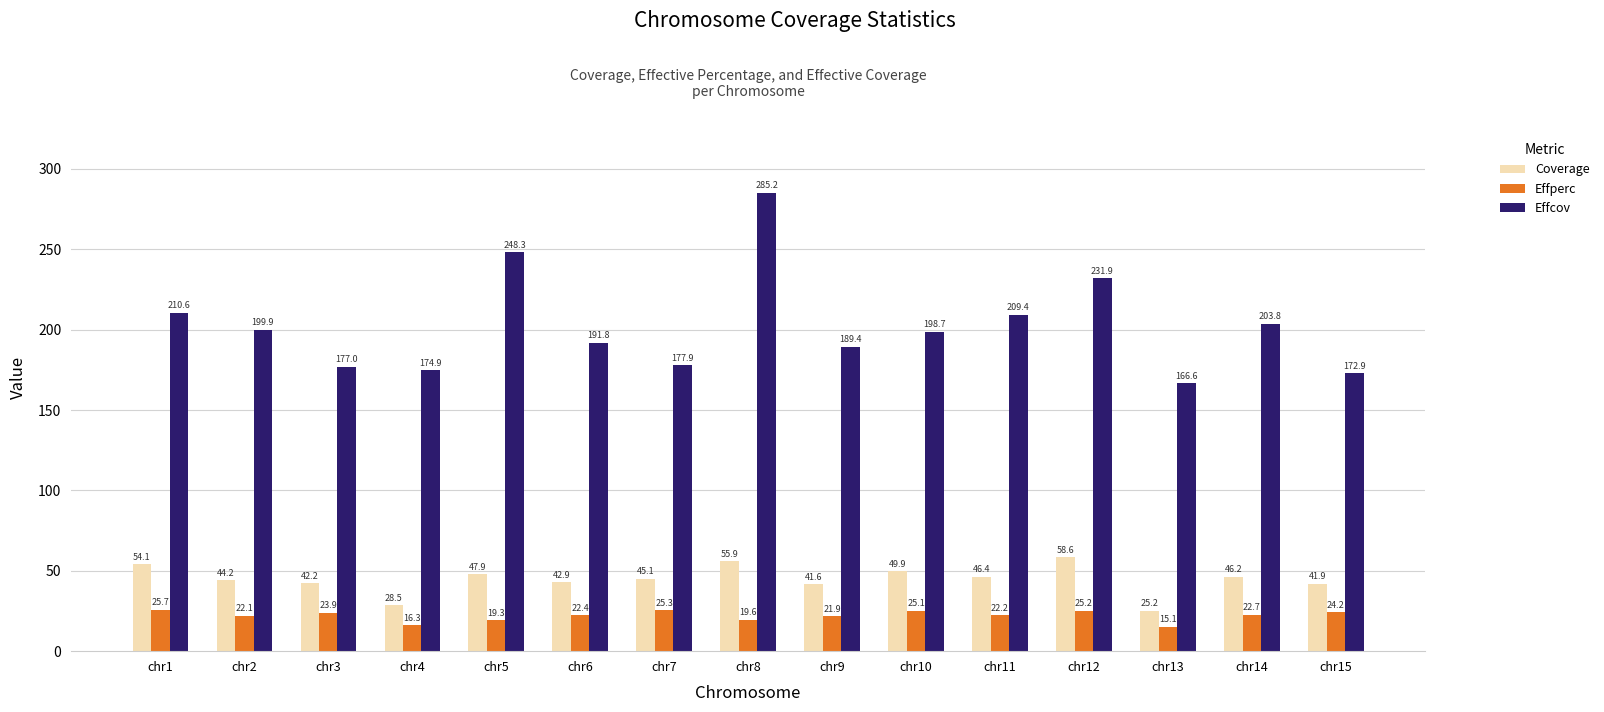

At which label does Effcov reach its minimum?

chr13